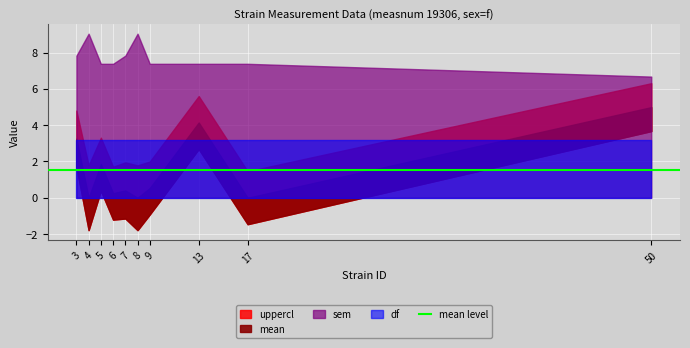

The value of mean at 13 is 4.1. True or false?

True